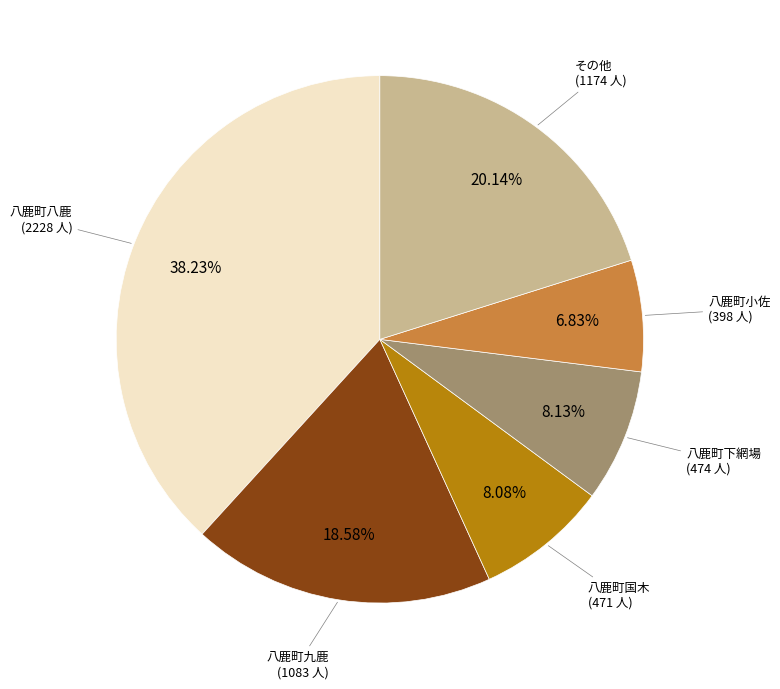

To the nearest percent, what is the difference between the largest and smallest slice percentages?

31%